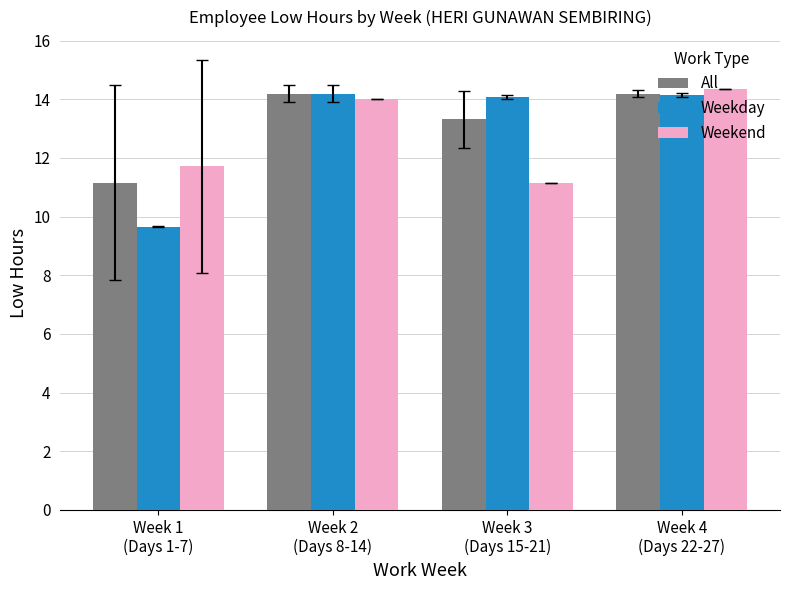

What is the spread (max minus min) of values at Week 1
(Days 1-7)?

2.1